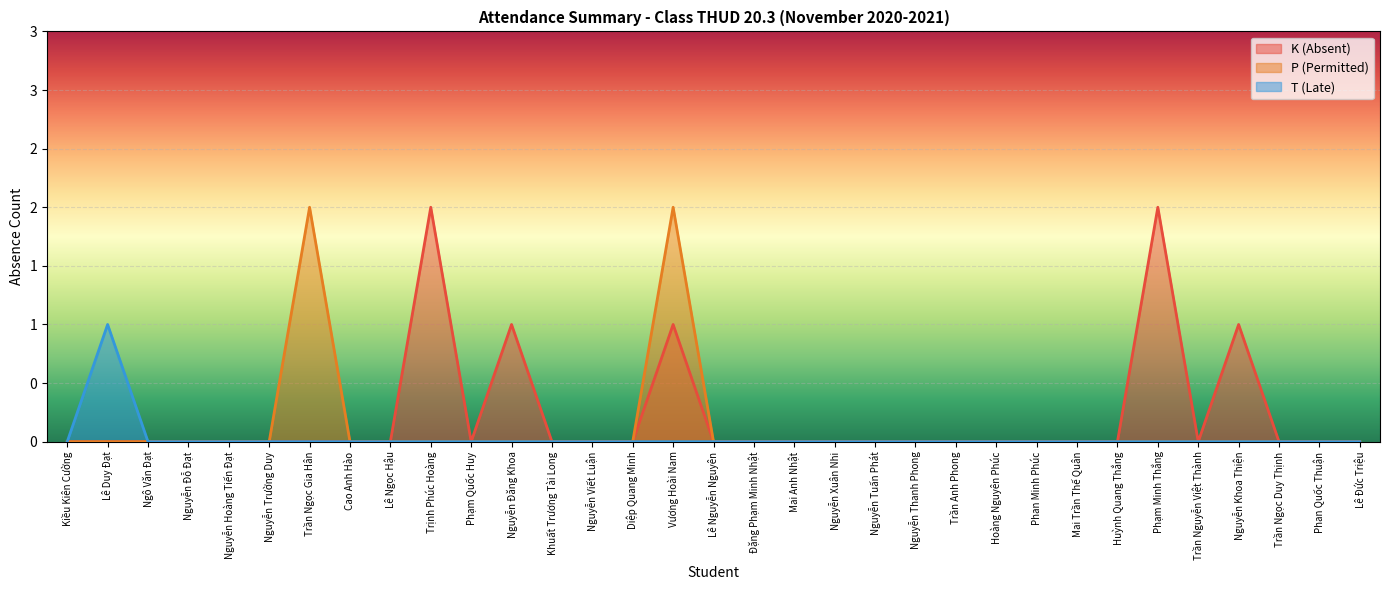

At Cao Anh Hào, list the series in order from smallest to largest.

K (Absent), P (Permitted), T (Late)